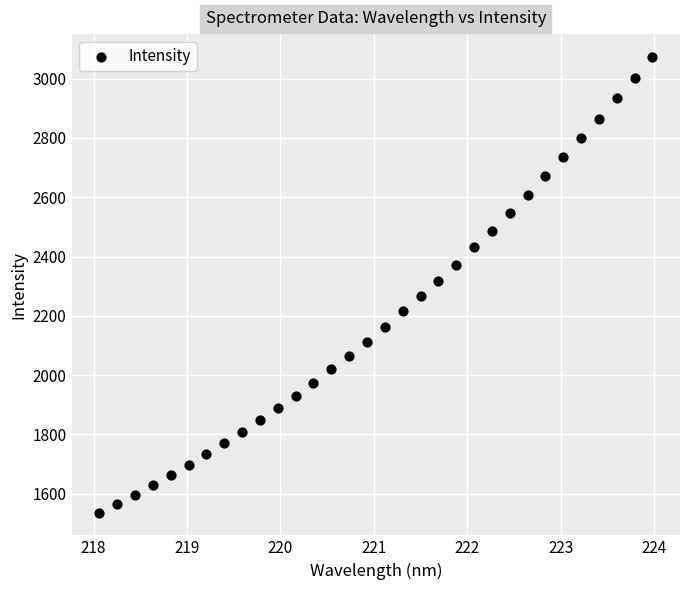

What is the range of Y values (max minus min)?

1537.1